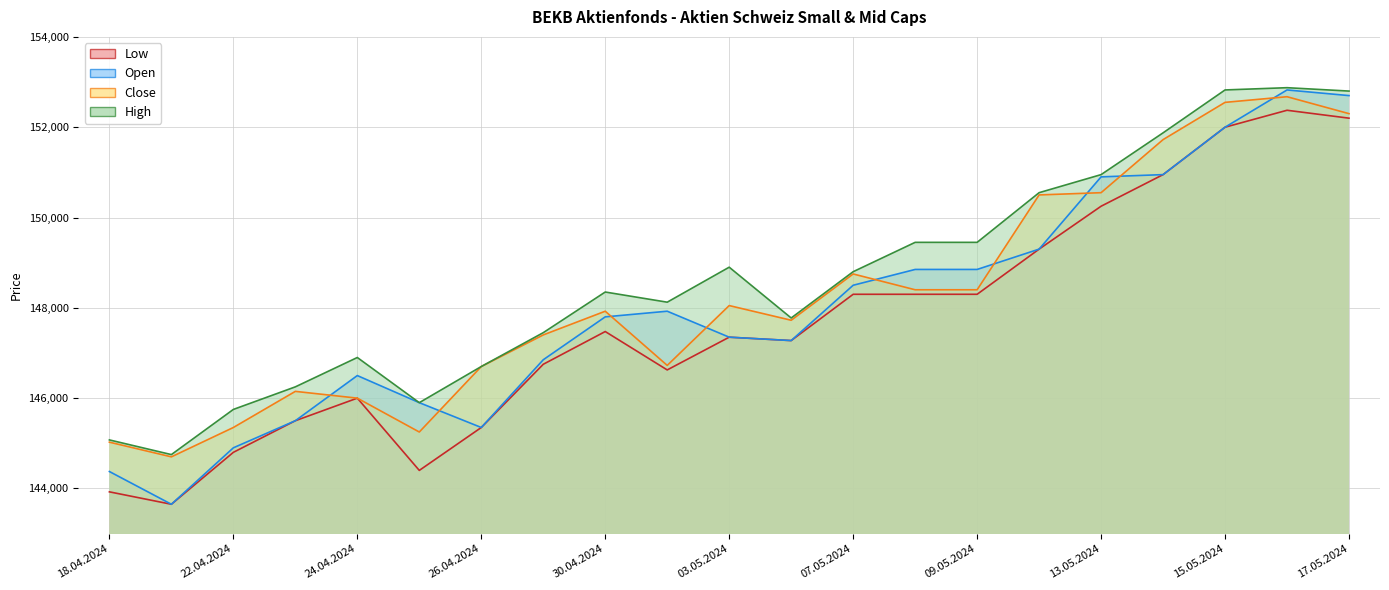

Between 02.05.2024 and 08.05.2024, which series saw the biggest shift?

Low